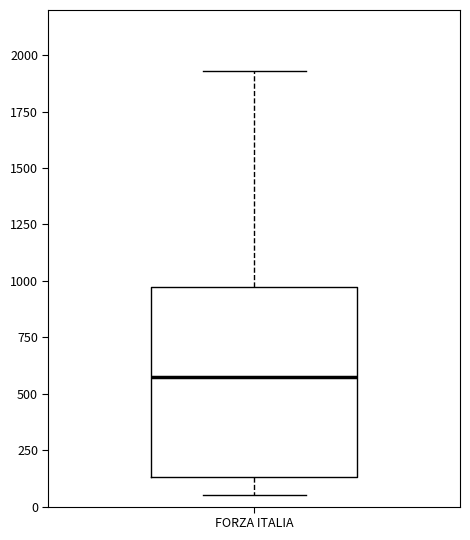

Transcribe this box plot: give where the median line is, the range the box spans, and where the two whiskers end, as read against the y-axis. The values are not printed on the chart, so give them approximately, as read against the axis.

median 550, box 150 to 950, whiskers 50 to 1950